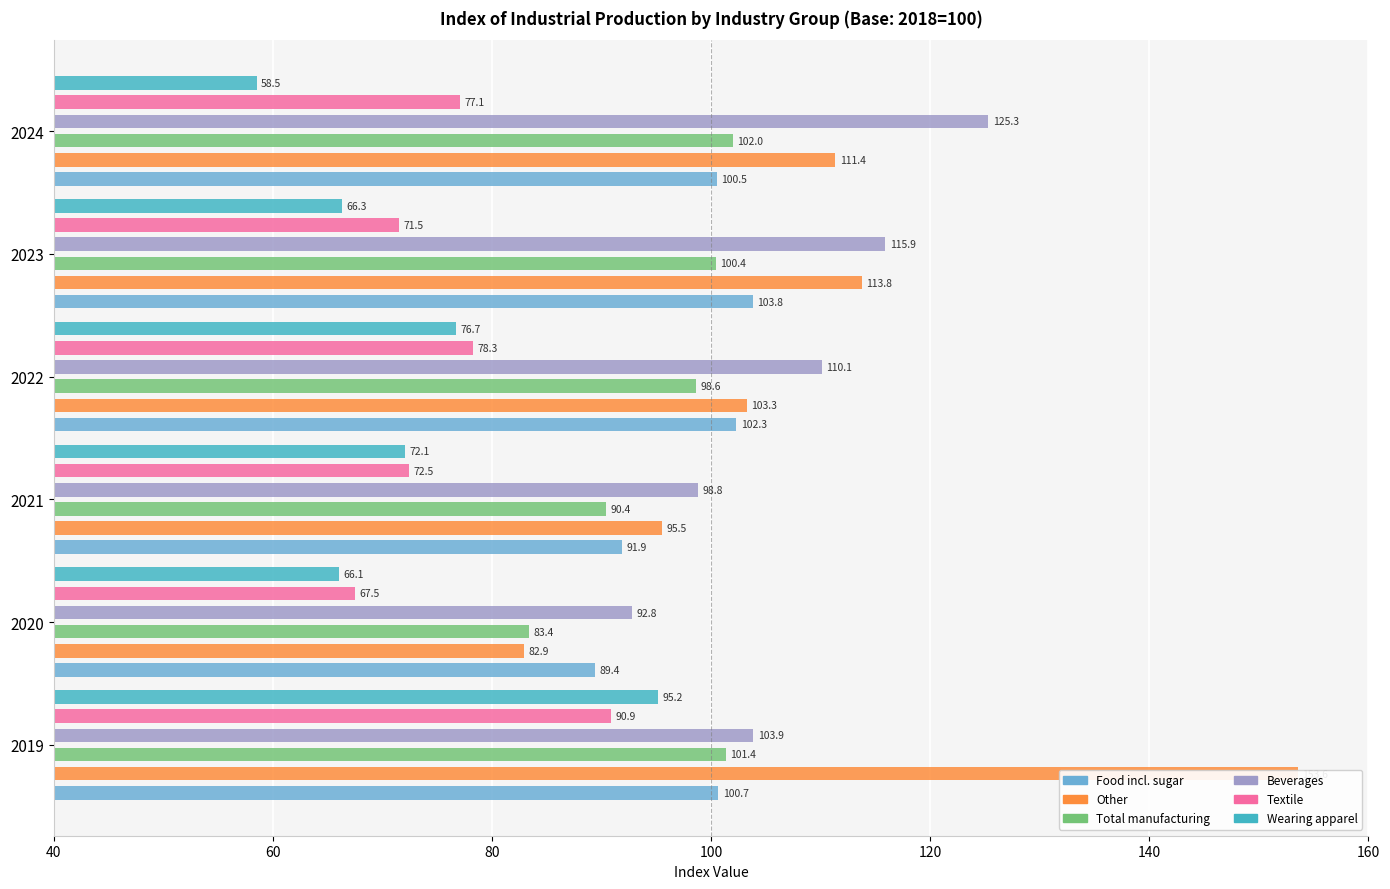

What value does the Textile series have at 2021?

72.5